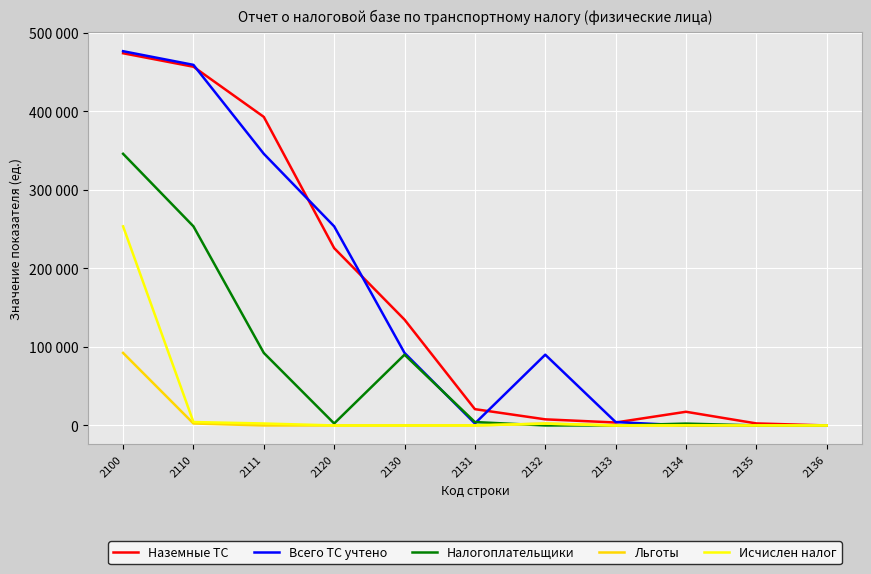

What is the sum of all Налогоплательщики values?

791649